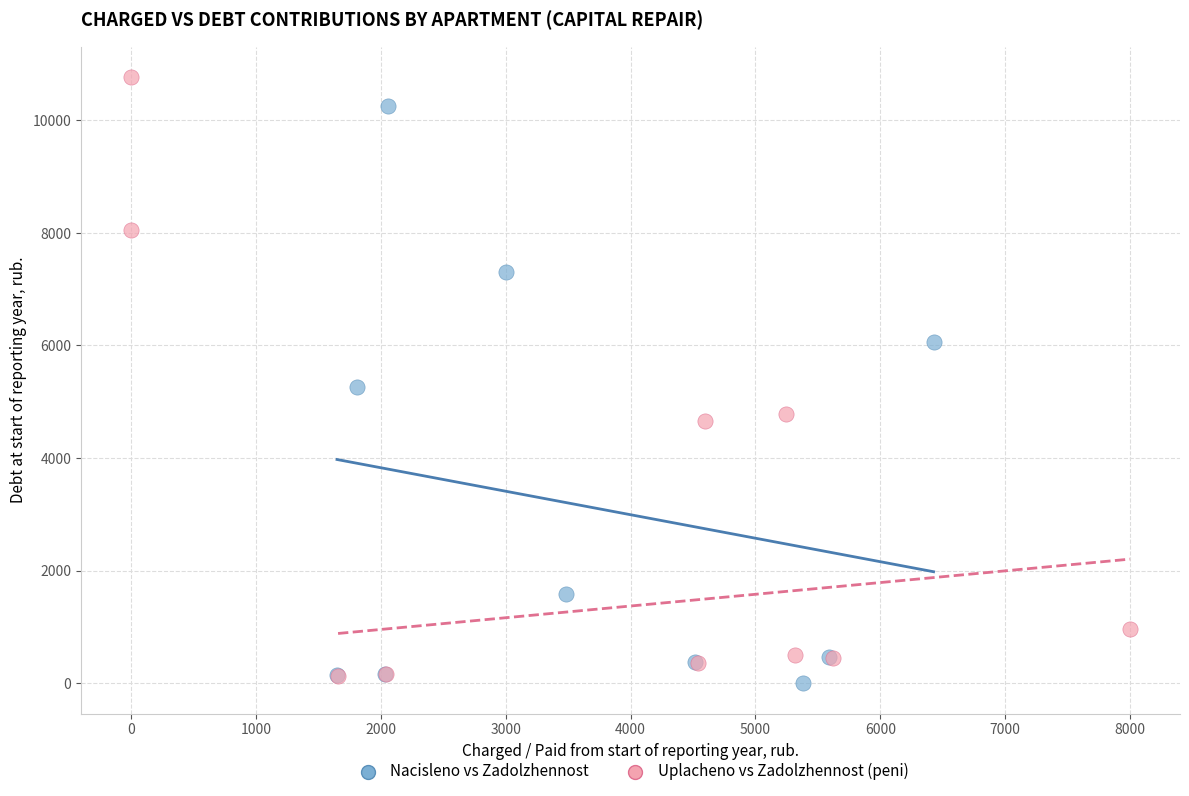

What are all the series names shown in the legend?

Nacisleno vs Zadolzhennost, Uplacheno vs Zadolzhennost (peni)